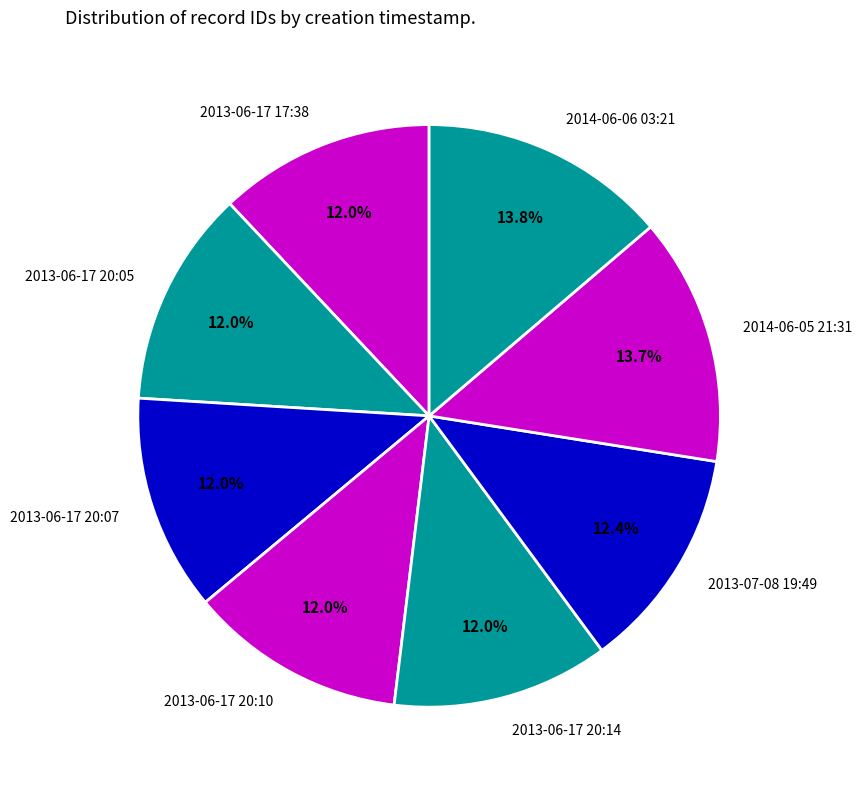

Does 2013-07-08 19:49 account for over 50% of the chart?

No